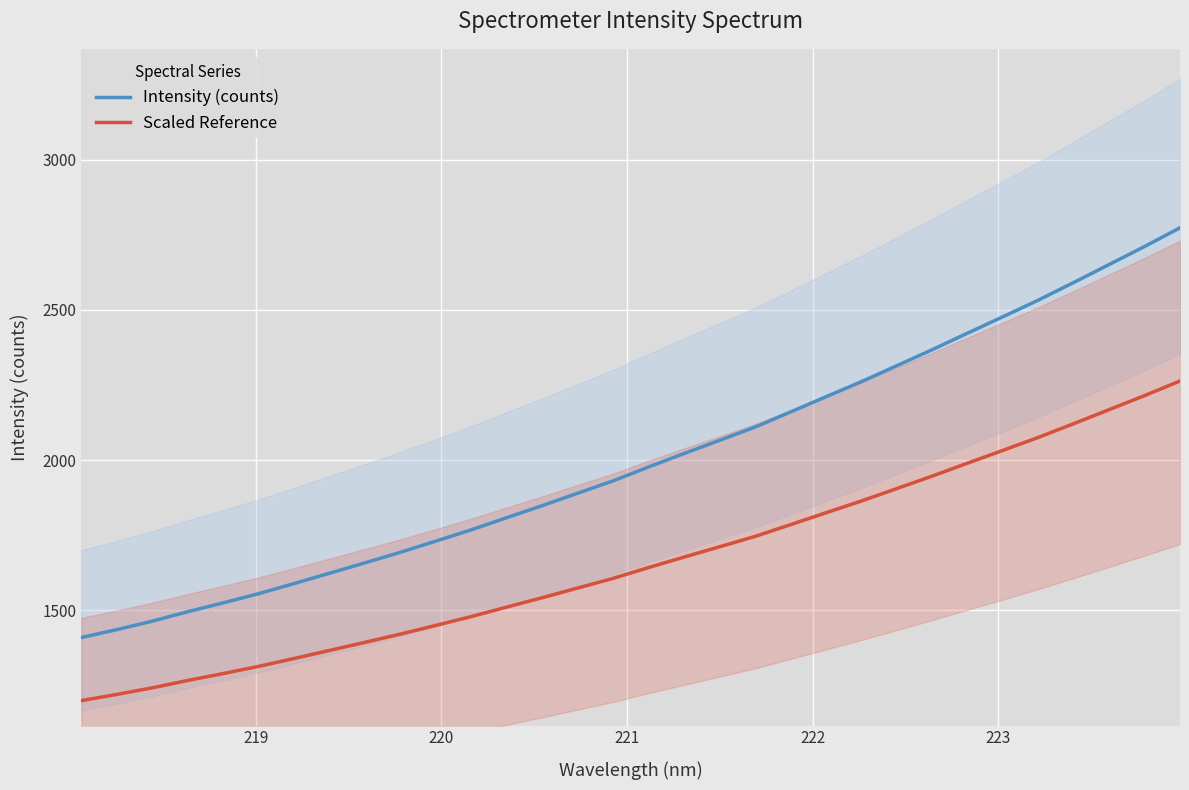

What is the highest value of the Scaled Reference series?

2263.5